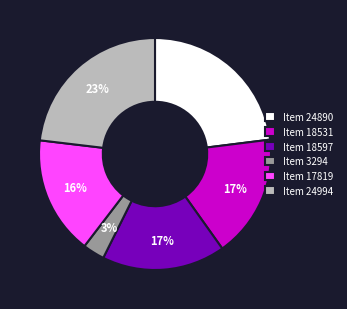

To the nearest percent, what percentage of the pie is Item 24994?

23%